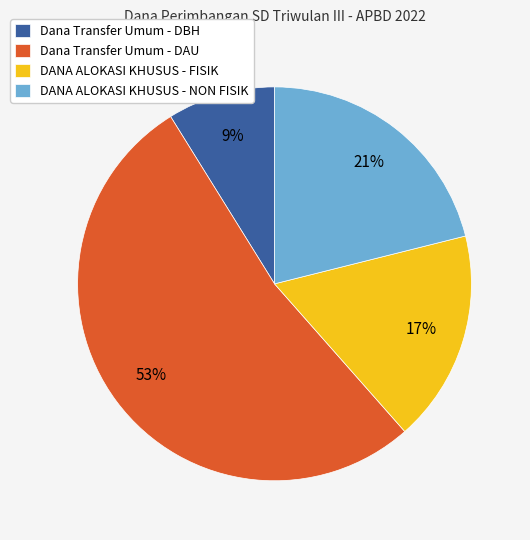

Approximately how many times larger is the value at Dana Transfer Umum - DAU compared to DANA ALOKASI KHUSUS - NON FISIK?

2.5